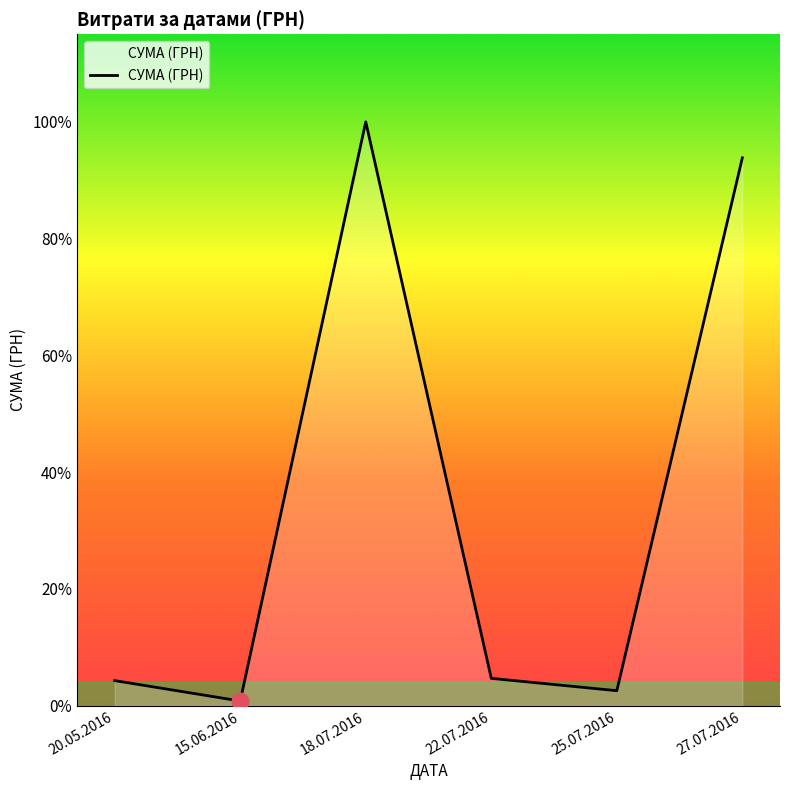

Where is the first local minimum?

15.06.2016